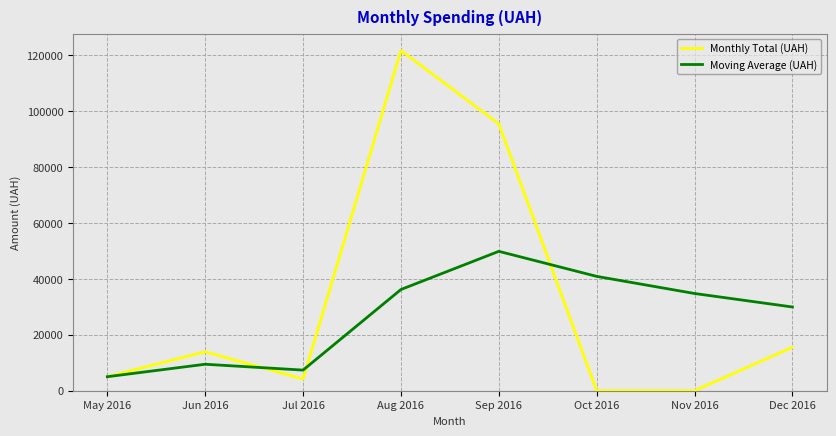

Reading right to left, extract all data points from this chart.

Monthly Total (UAH): Dec 2016=15546.0	Nov 2016=0.0	Oct 2016=0.0	Sep 2016=95479.5	Aug 2016=121690.7	Jul 2016=4179.0	Jun 2016=13926.0	May 2016=5017.1
Moving Average (UAH): Dec 2016=29949.5	Nov 2016=34778.6	Oct 2016=40901.6	Sep 2016=49858.5	Aug 2016=36203.5	Jul 2016=7373.7	Jun 2016=9471.6	May 2016=5017.1